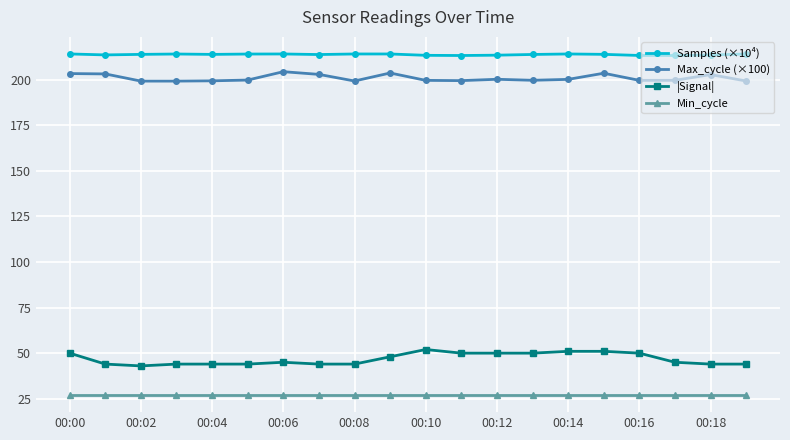

What is the minimum value shown in the chart?

27.0